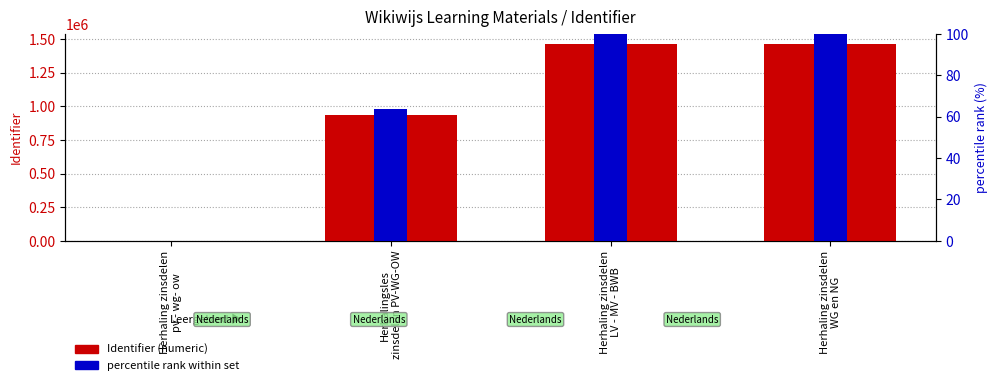

What are all the series names shown in the legend?

Identifier (numeric), percentile rank within set